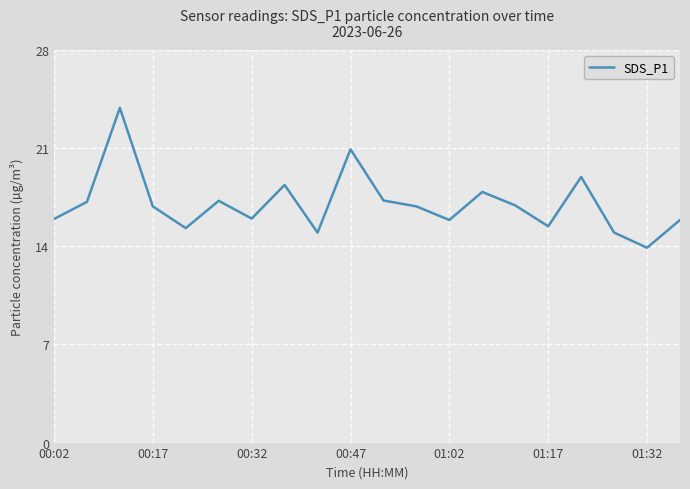

What is the smallest value displayed?

13.9